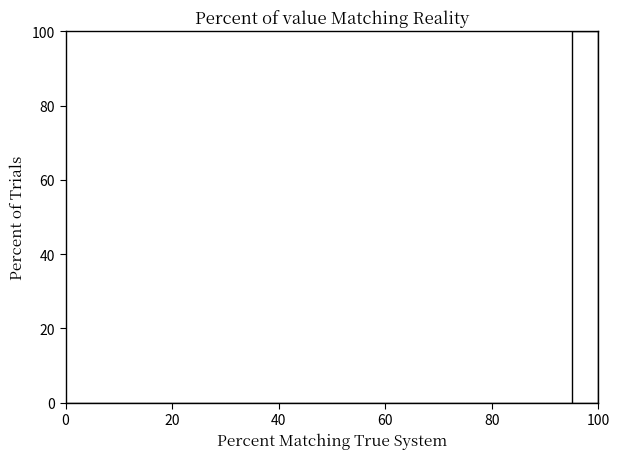

Around what value on the x-axis is the tallest bar? Give the approximate position of its centre, as read against the axis.

98